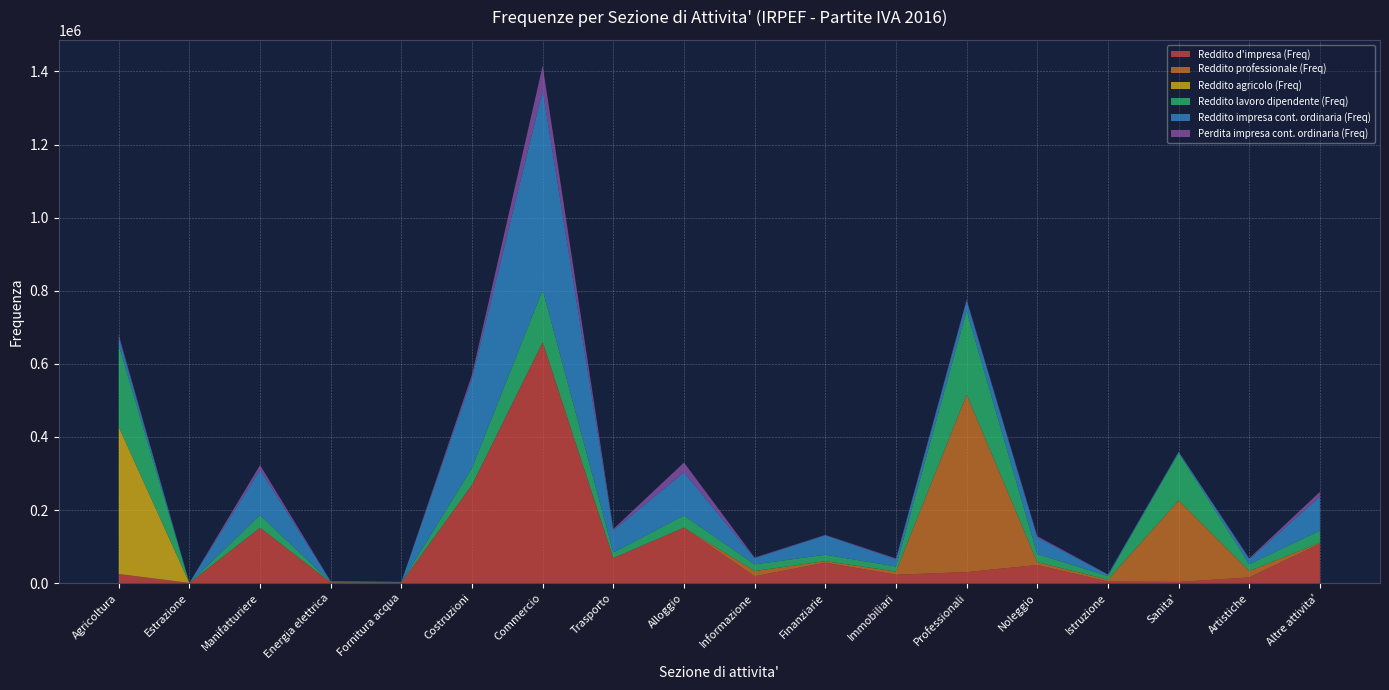

Reading left to right, what are all the values shown in this chart?

Reddito d'impresa (Freq): 24423	323	151287	2099	1762	267996	657396	68515	151470	18904	56232	23278	30376	49822	4534	3543	15860	107959
Reddito professionale (Freq): 718	393	294	75	15	905	1730	432	399	14433	4029	8693	485570	7600	5159	222874	17626	2702
Reddito agricolo (Freq): 402521	0	94	27	0	105	346	54	278	0	14	24	221	86	0	28	14	22
Reddito lavoro dipendente (Freq): 223311	152	34531	1335	464	46151	142797	15073	32934	18171	17524	13769	229245	22126	9988	129703	18542	32943
Reddito impresa cont. ordinaria (Freq): 22759	233	124322	1613	1308	245630	545856	60348	118151	16944	53018	19625	27297	45481	4021	3096	13790	93250
Perdita impresa cont. ordinaria (Freq): 5693	41	12588	444	147	9740	67319	3869	26804	1704	1311	2385	3343	3560	454	539	2422	13134